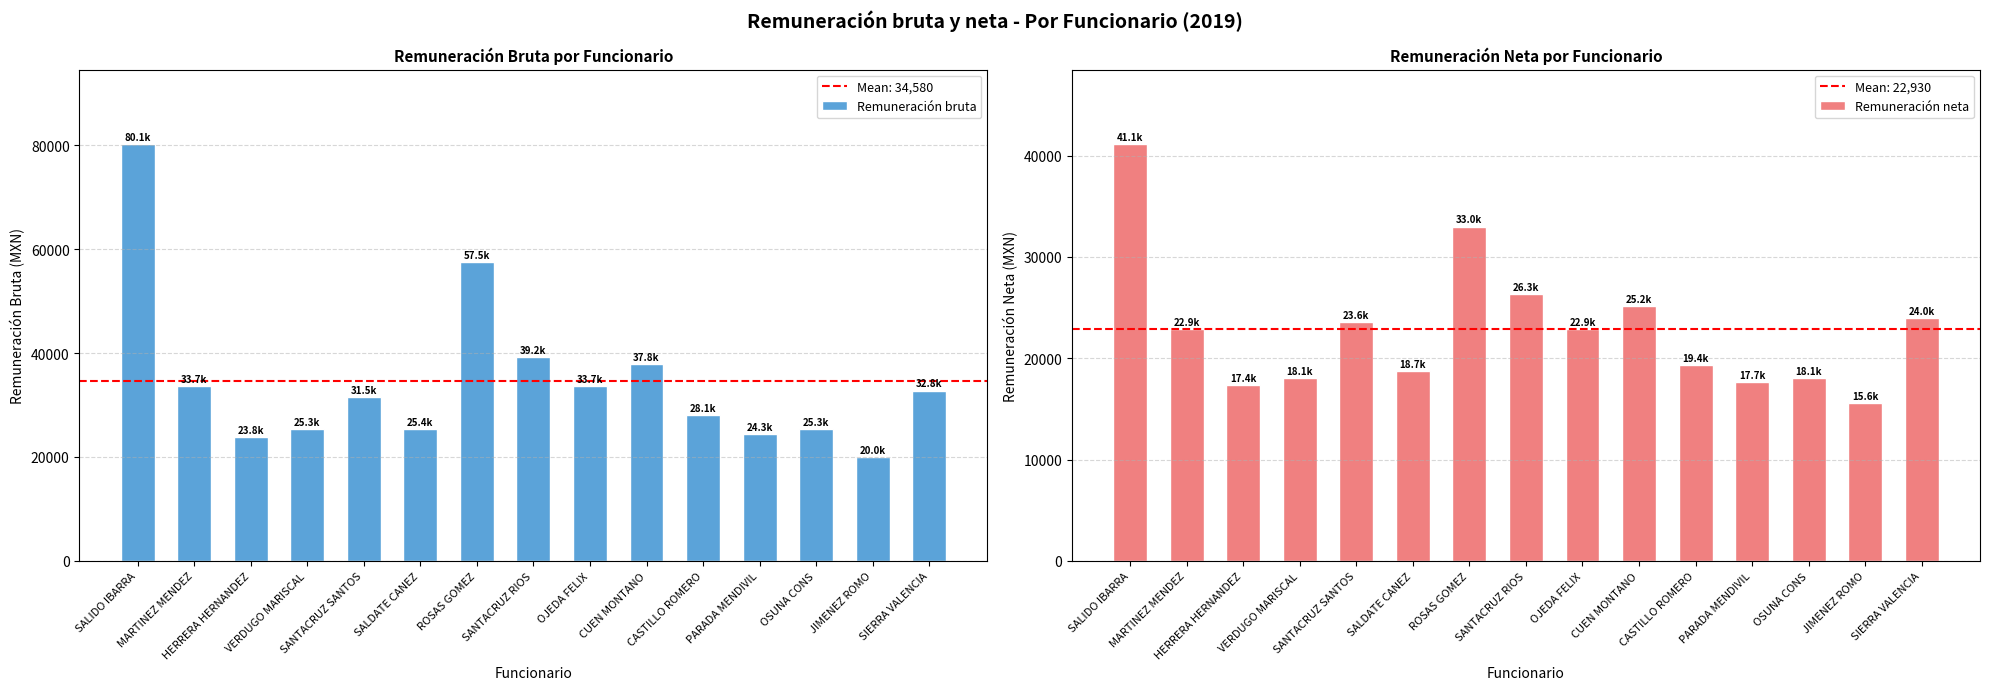

The Remuneración neta series shows 17398.1 at HERRERA HERNANDEZ. True or false?

True